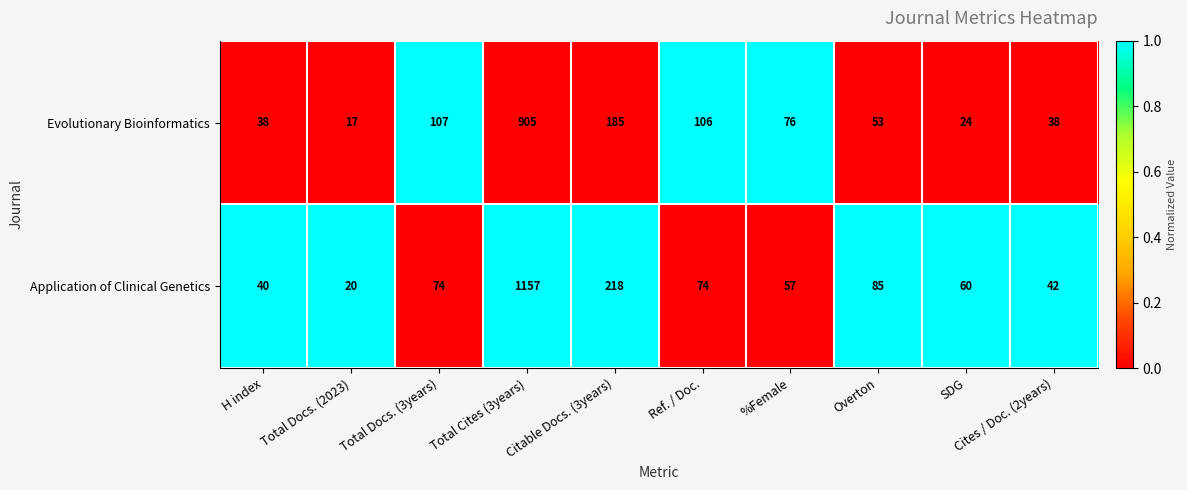

Which series has the largest range (max minus min)?

Application of Clinical Genetics